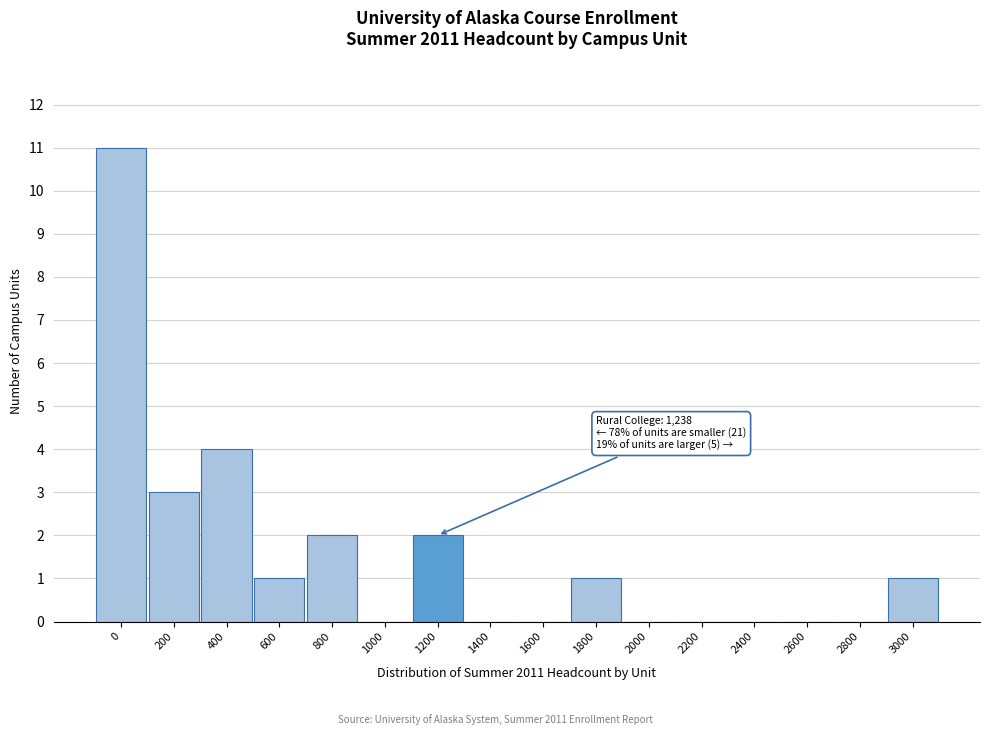

Reading right to left, transcribe all the data shown in this chart.

3000=1	2800=0	2600=0	2400=0	2200=0	2000=0	1800=1	1600=0	1400=0	1200=2	1000=0	800=2	600=1	400=4	200=3	0=11